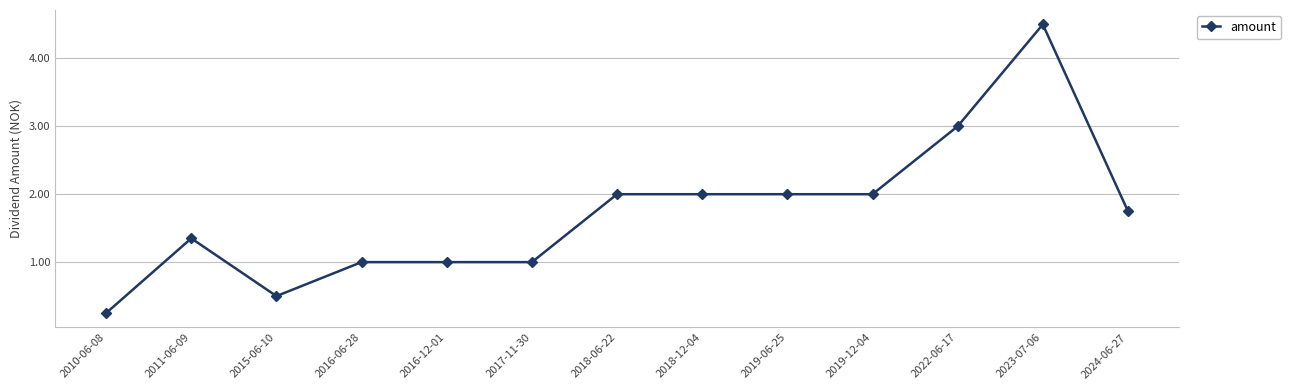

Which label corresponds to the largest value in the chart?

2023-07-06